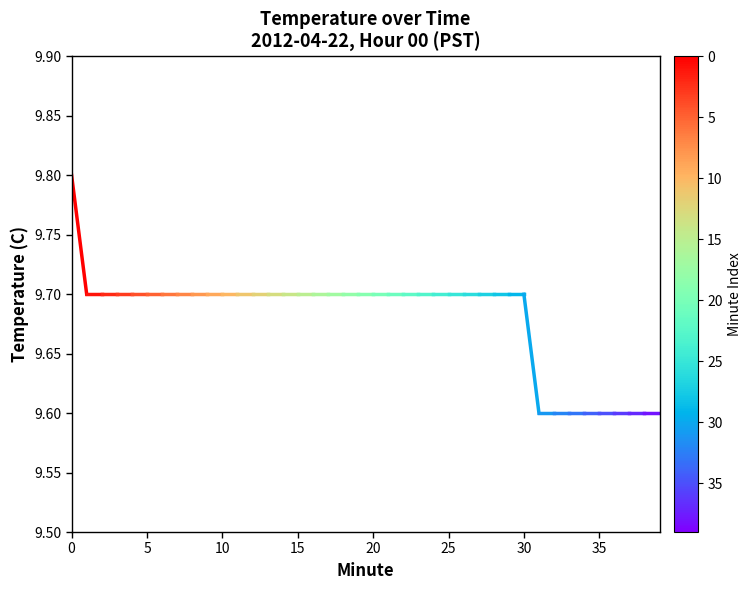

Read the value at 0.

9.8